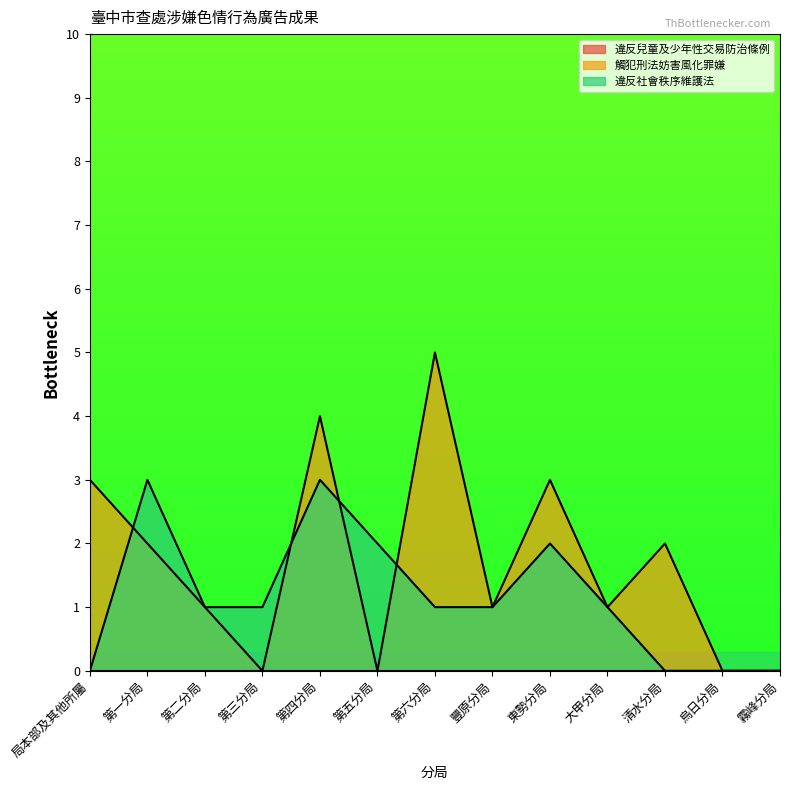

Which series has the widest spread of values?

觸犯刑法妨害風化罪嫌